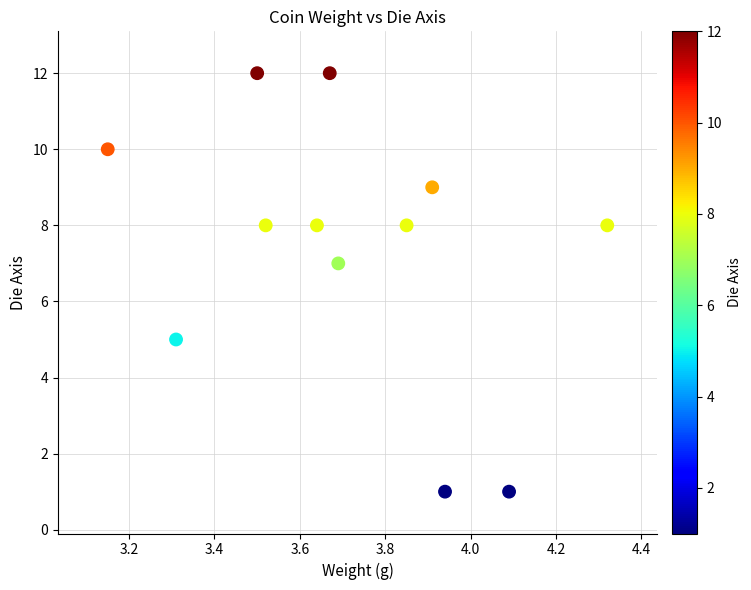

What is the average Y value?

7